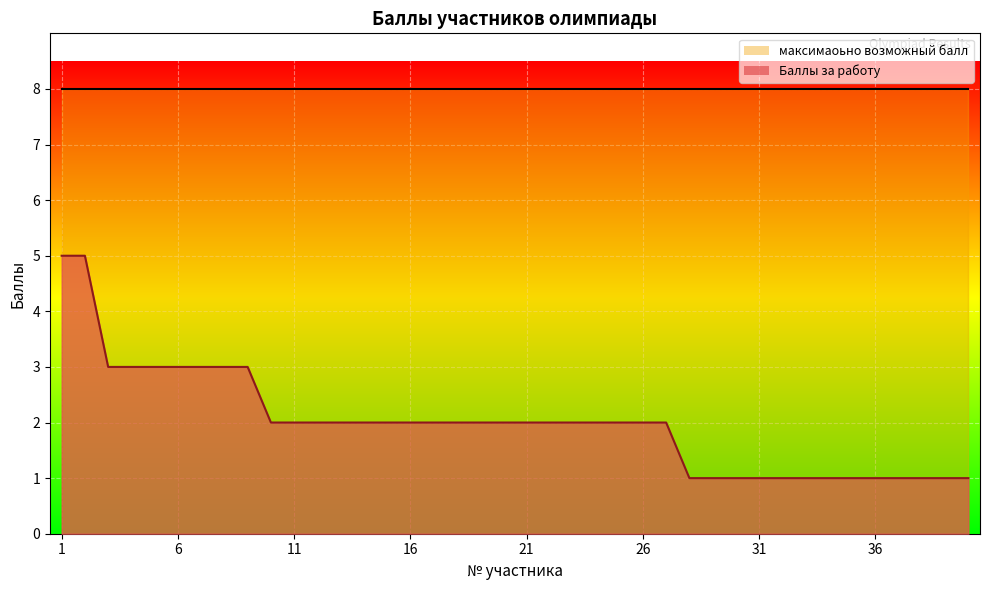

What is the smallest value displayed?

1